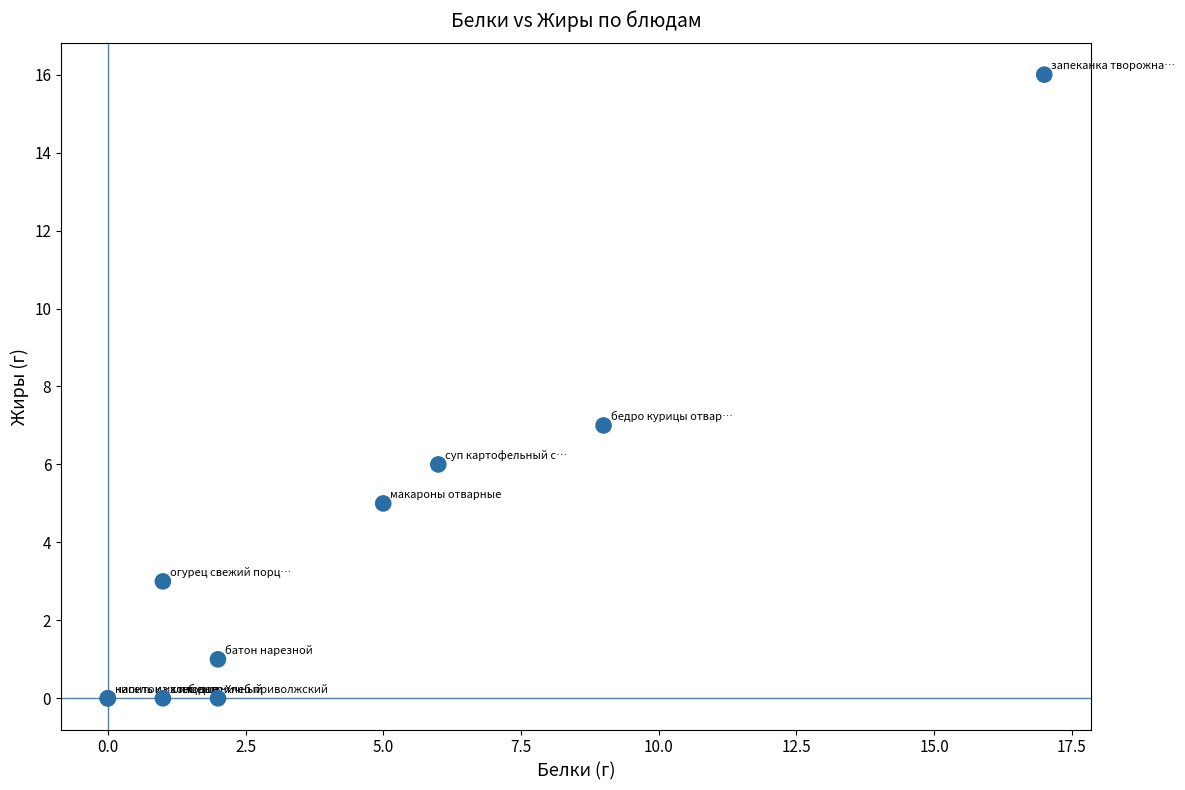

What Y value in the scatter plot is closest to 8?

7